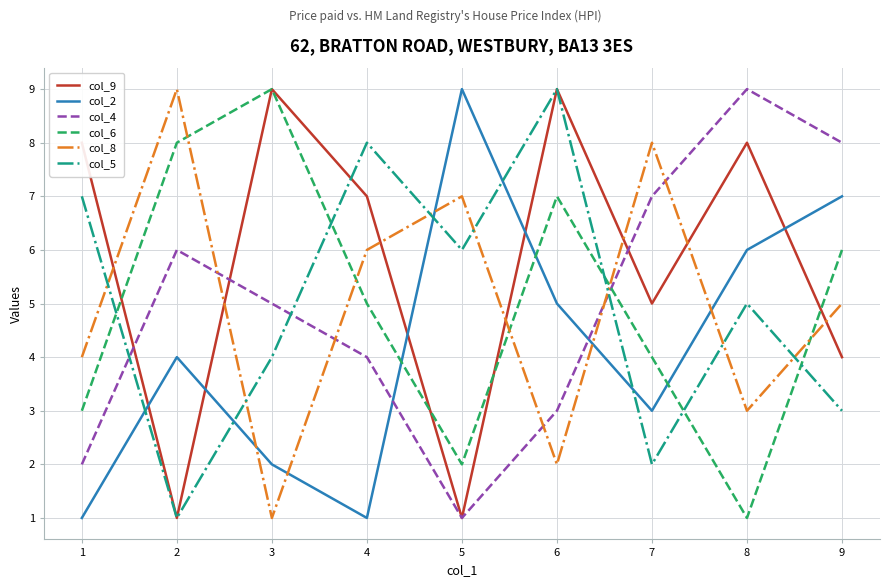

Which series changed the most between 6 and 9?

col_5